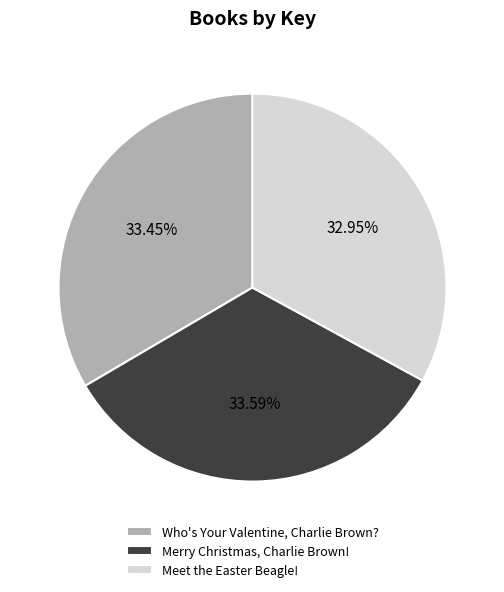

How much of the chart is everything except Merry Christmas, Charlie Brown!?

66.4%